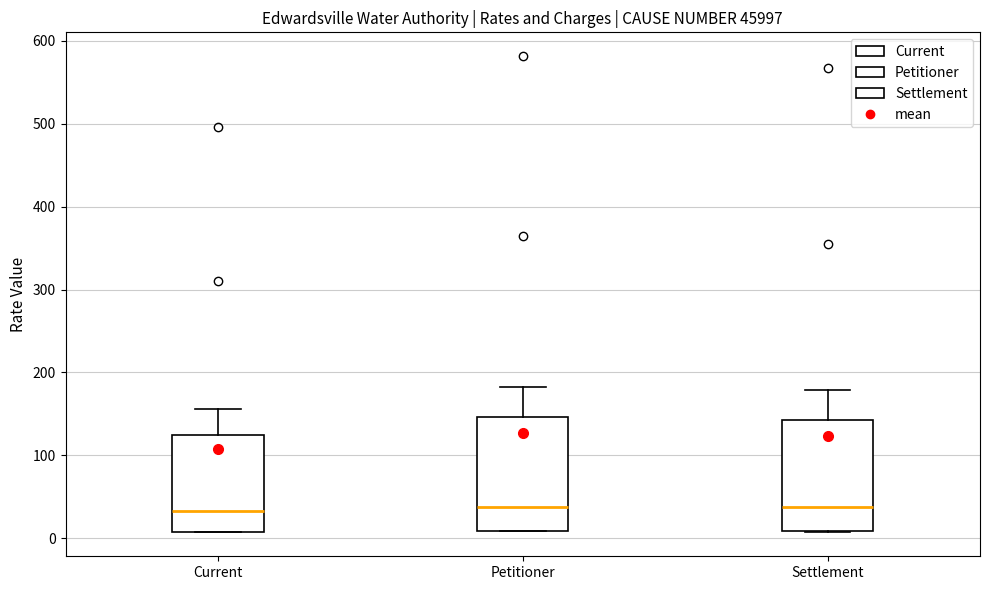

Reading left to right, transcribe this box plot: for each box, give where its median line is, the range the box spans, and where its two whiskers end, as read against the y-axis. The values are not printed on the chart, so give them approximately, as read against the axis.

Current: median 30, box 10 to 130, whiskers 10 to 160
Petitioner: median 40, box 10 to 150, whiskers 10 to 180
Settlement: median 40, box 10 to 140, whiskers 10 to 180